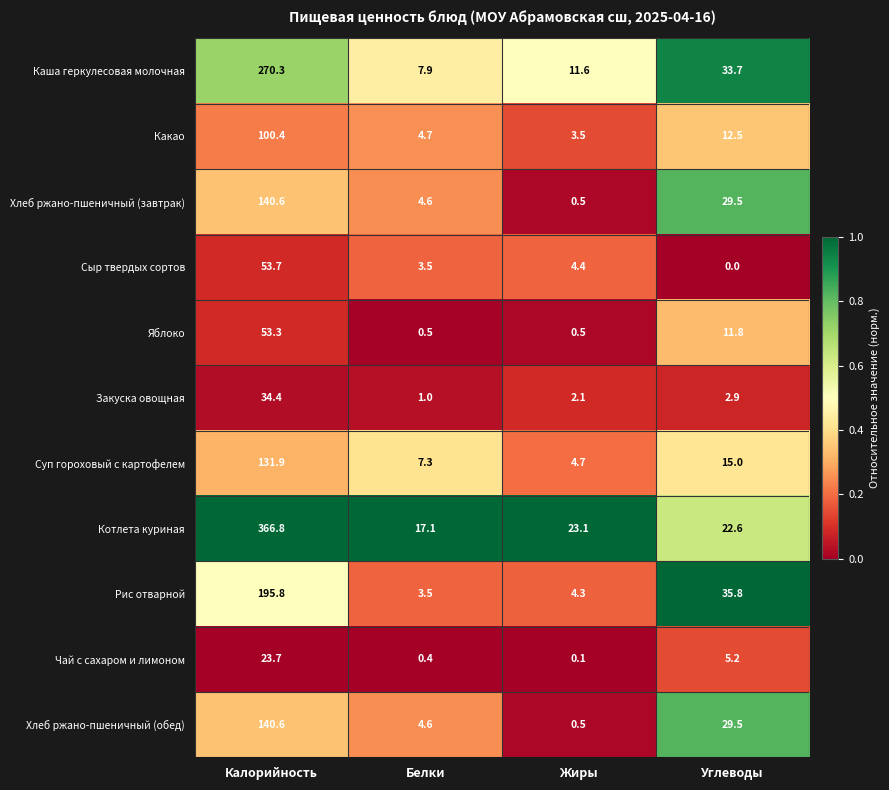

What is the difference between the Хлеб ржано-пшеничный (завтрак) values at Белки and Углеводы?

24.9